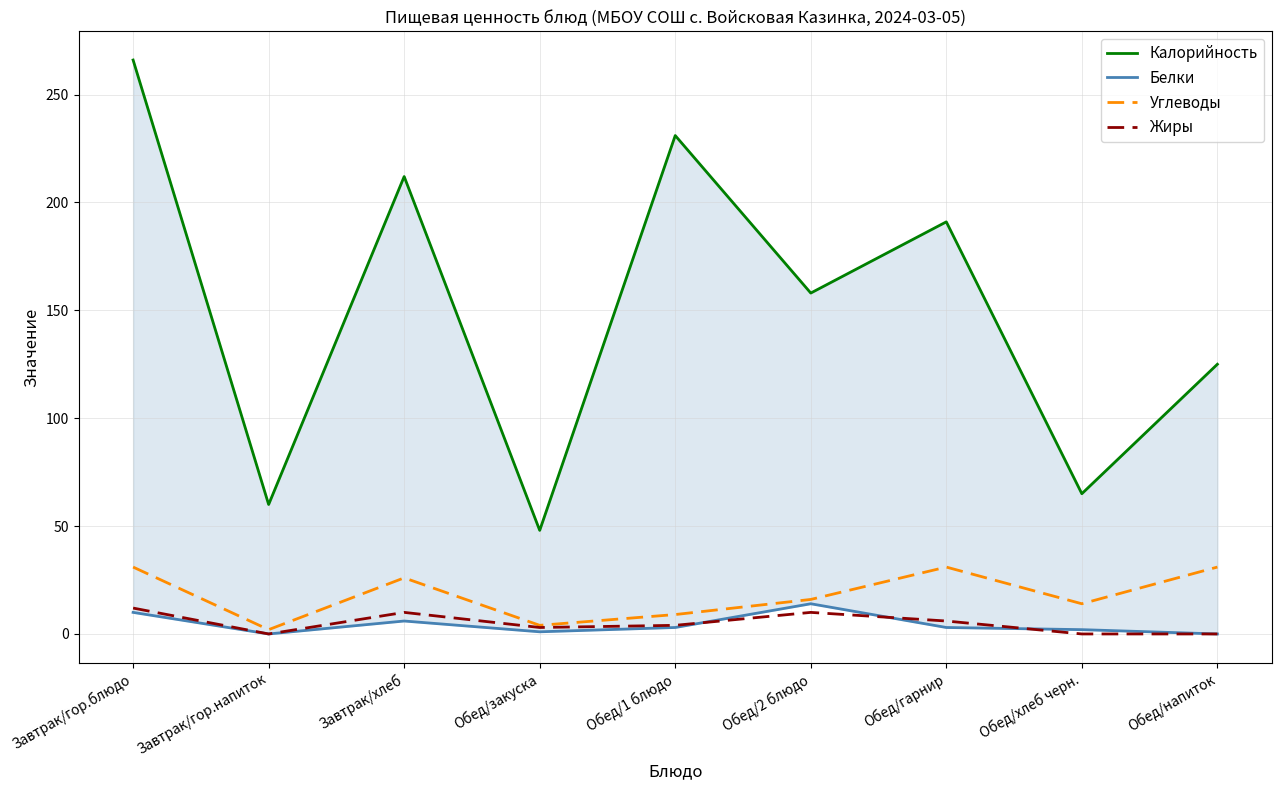

What is the difference between the maximum and minimum values in the Жиры series?

12